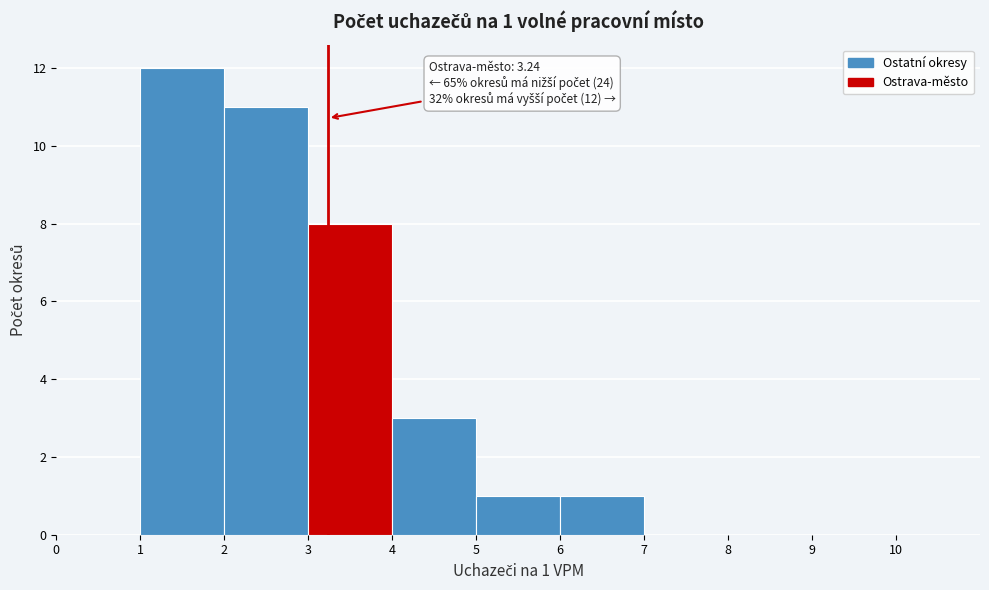

Over which range of the x-axis is the bar tallest?

1 to 2